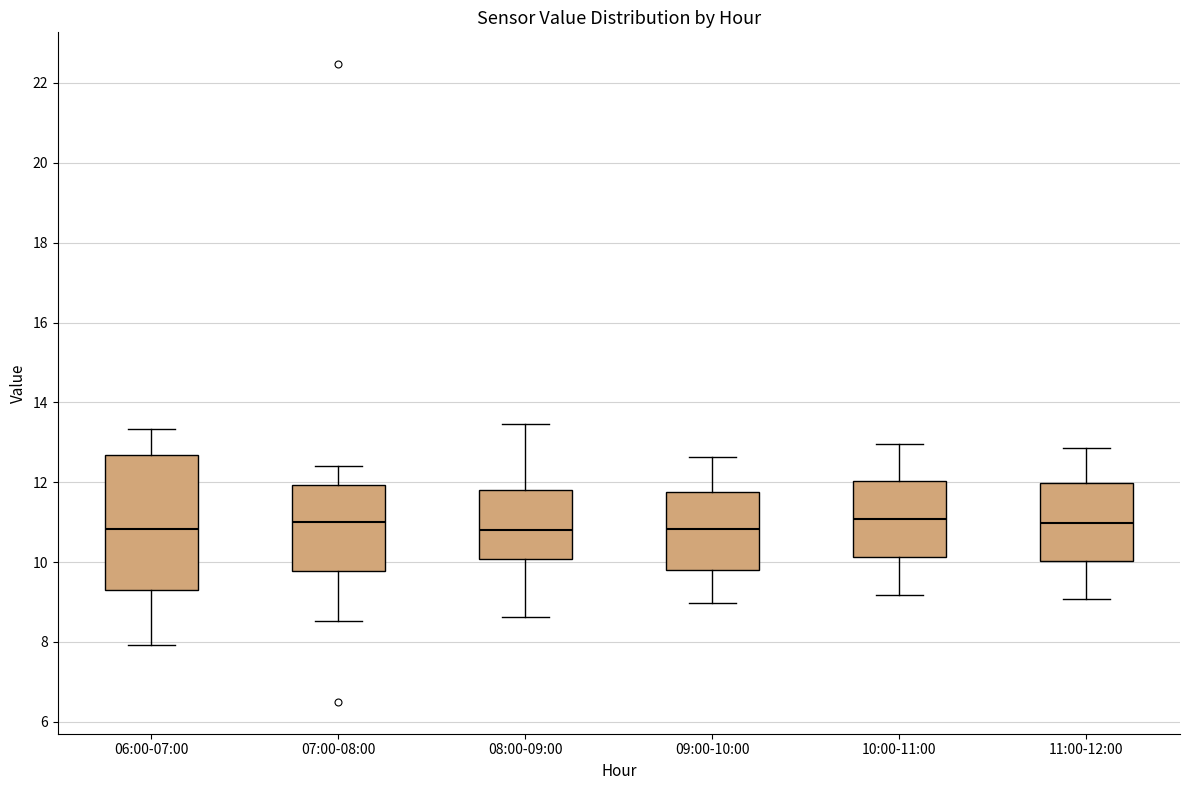

Reading left to right, read every box against the y-axis: the position of its median line, the range the box covers, and the ends of its whiskers. The values are not printed on the chart, so give them approximately, as read against the axis.

06:00-07:00: median 10.8, box 9.2 to 12.6, whiskers 8.0 to 13.4
07:00-08:00: median 11.0, box 9.8 to 12.0, whiskers 8.6 to 12.4
08:00-09:00: median 10.8, box 10.0 to 11.8, whiskers 8.6 to 13.4
09:00-10:00: median 10.8, box 9.8 to 11.8, whiskers 9.0 to 12.6
10:00-11:00: median 11.0, box 10.2 to 12.0, whiskers 9.2 to 13.0
11:00-12:00: median 11.0, box 10.0 to 12.0, whiskers 9.0 to 12.8